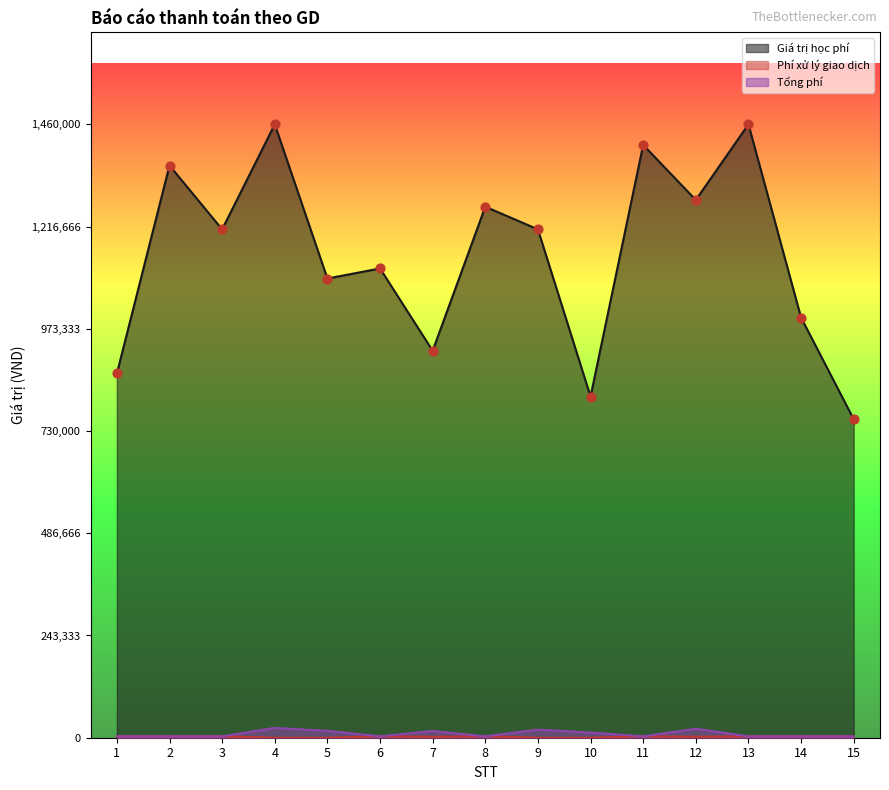

Which series has the widest spread of Y values?

Giá trị học phí